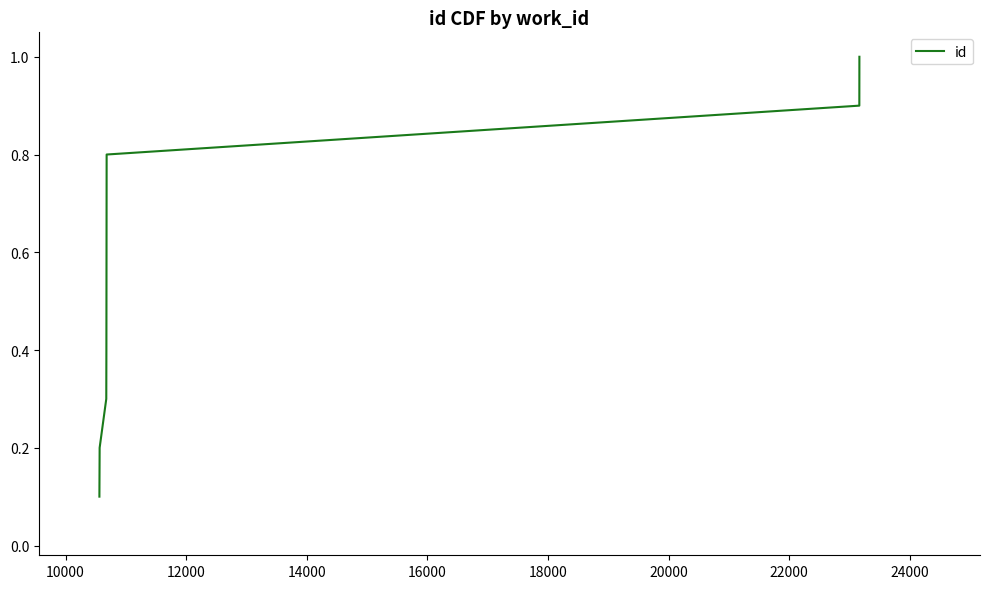

What is the greatest value displayed?

1.0